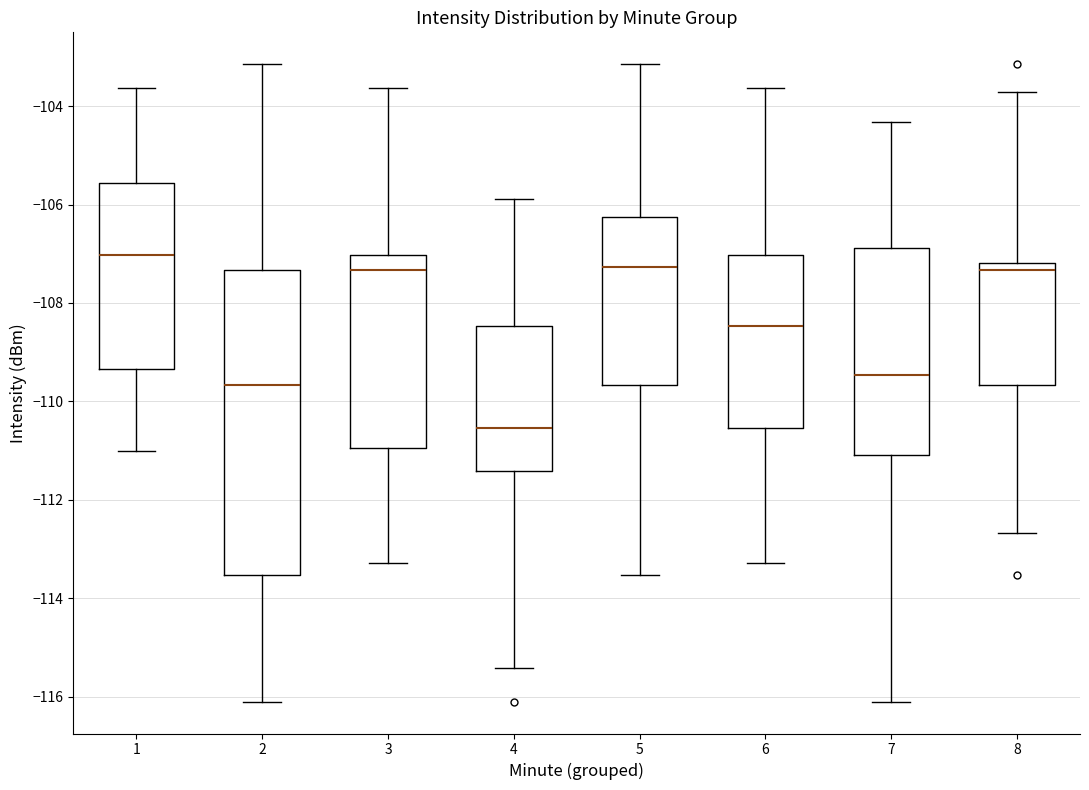

Which box is the tallest, from its lower edge to its upper edge?

2